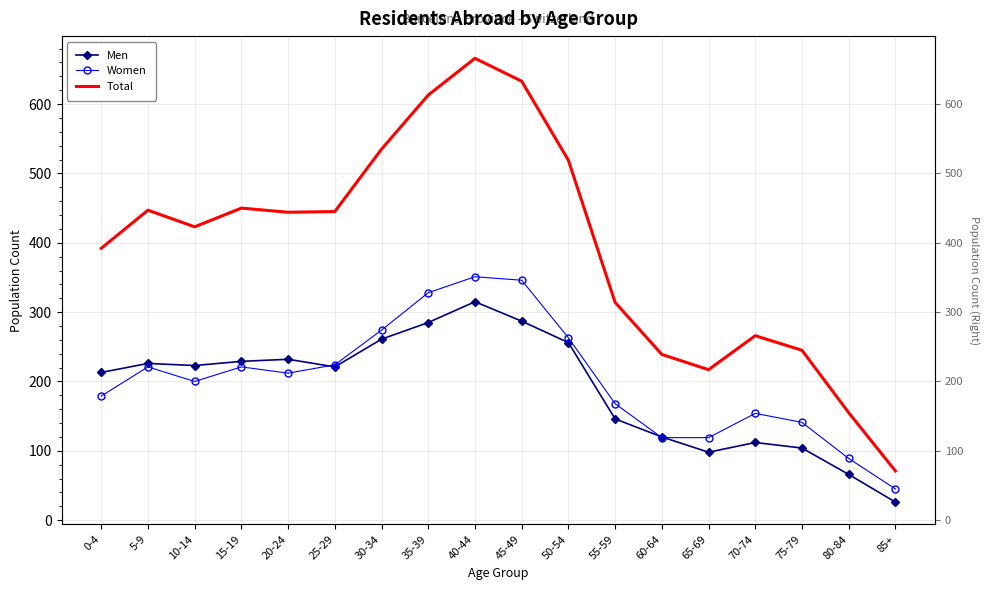

Where is the first local minimum for Total?

10-14